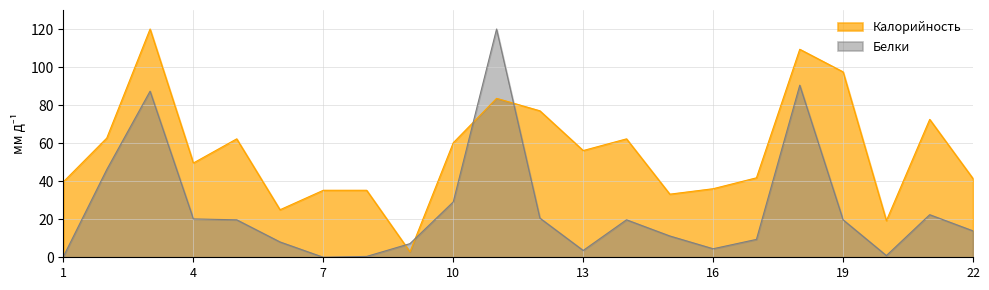

Between Кисель and Печенье, which is larger?

Печенье